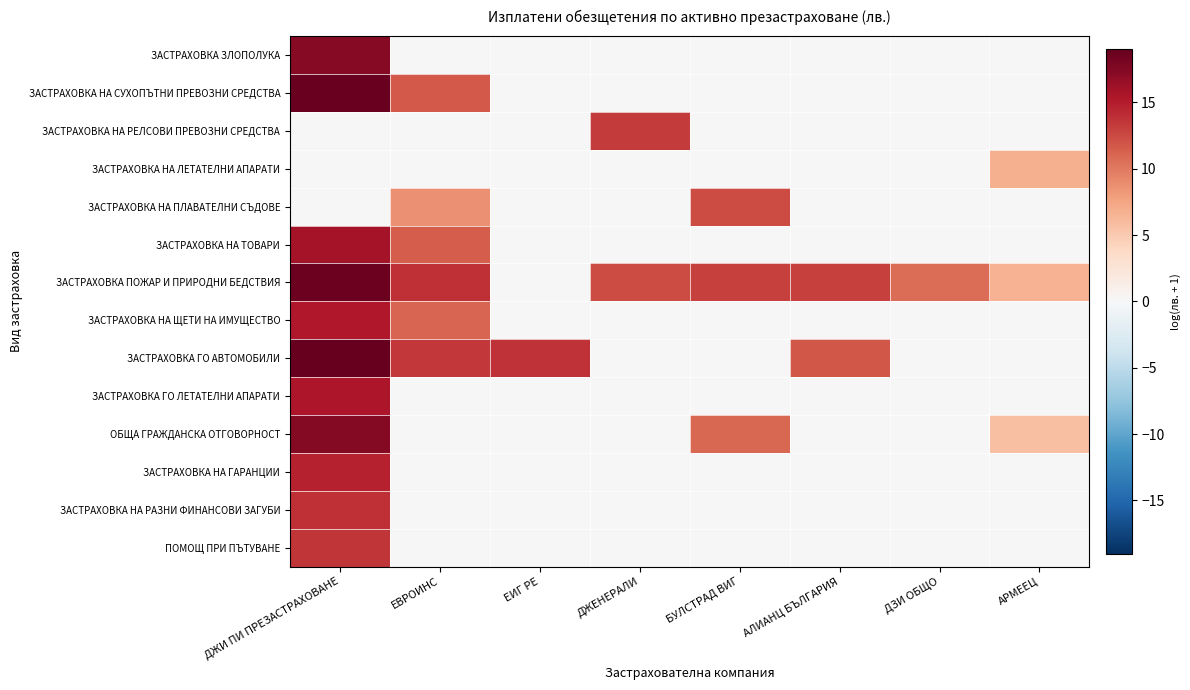

Rank the series at БУЛСТРАД ВИГ from lowest to highest value.

ЗАСТРАХОВКА ЗЛОПОЛУКА, ЗАСТРАХОВКА НА СУХОПЪТНИ ПРЕВОЗНИ СРЕДСТВА, ЗАСТРАХОВКА НА РЕЛСОВИ ПРЕВОЗНИ СРЕДСТВА, ЗАСТРАХОВКА НА ЛЕТАТЕЛНИ АПАРАТИ, ЗАСТРАХОВКА НА ТОВАРИ, ЗАСТРАХОВКА НА ЩЕТИ НА ИМУЩЕСТВО, ЗАСТРАХОВКА ГО АВТОМОБИЛИ, ЗАСТРАХОВКА ГО ЛЕТАТЕЛНИ АПАРАТИ, ЗАСТРАХОВКА НА ГАРАНЦИИ, ЗАСТРАХОВКА НА РАЗНИ ФИНАНСОВИ ЗАГУБИ, ПОМОЩ ПРИ ПЪТУВАНЕ, ОБЩА ГРАЖДАНСКА ОТГОВОРНОСТ, ЗАСТРАХОВКА НА ПЛАВАТЕЛНИ СЪДОВЕ, ЗАСТРАХОВКА ПОЖАР И ПРИРОДНИ БЕДСТВИЯ